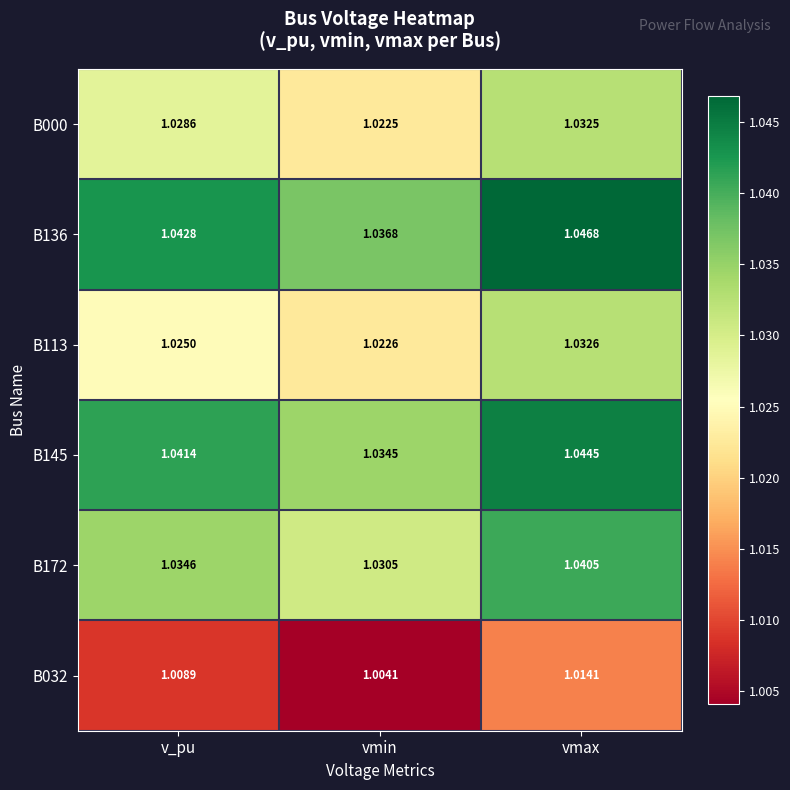

Which category has the highest value across all series?

vmax